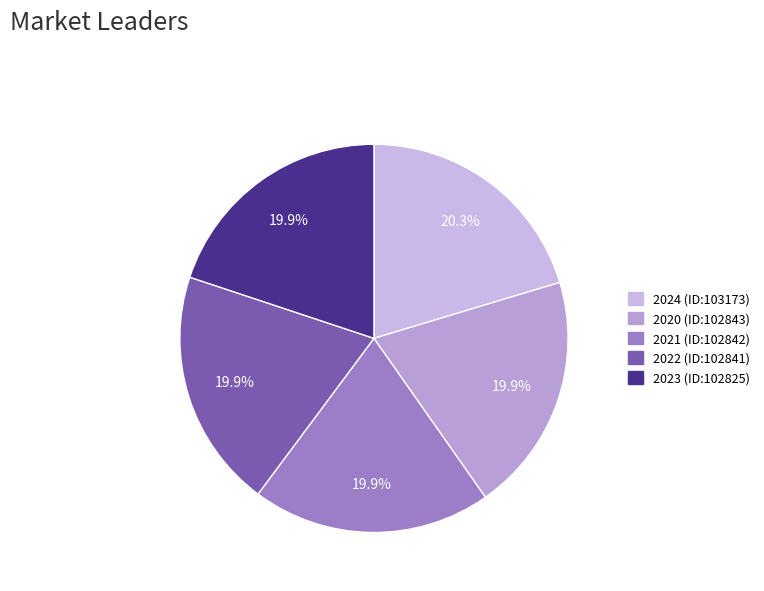

How many slices are in this pie chart?

5